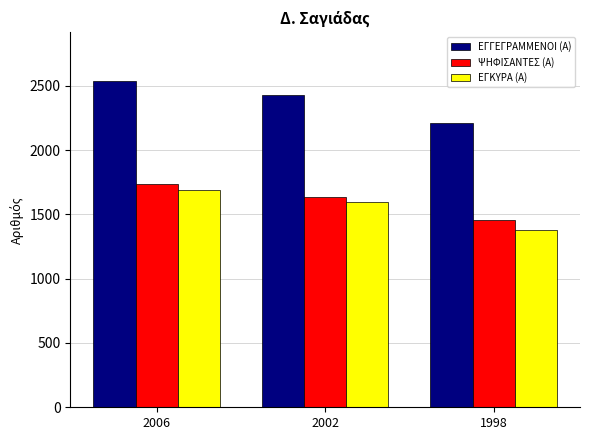

List the series in order of their peak value, lowest first.

ΕΓΚΥΡΑ (Α), ΨΗΦΙΣΑΝΤΕΣ (Α), ΕΓΓΕΓΡΑΜΜΕΝΟΙ (Α)